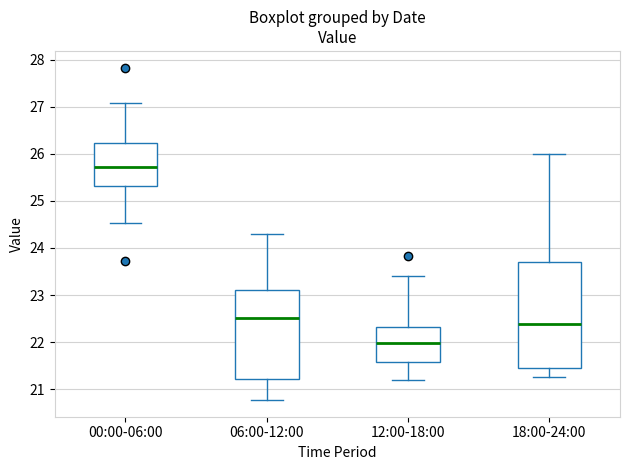

Reading left to right, read every box against the y-axis: the position of its median line, the range the box covers, and the ends of its whiskers. The values are not printed on the chart, so give them approximately, as read against the axis.

00:00-06:00: median 25.7, box 25.3 to 26.2, whiskers 24.5 to 27.1
06:00-12:00: median 22.5, box 21.2 to 23.1, whiskers 20.8 to 24.3
12:00-18:00: median 22.0, box 21.6 to 22.3, whiskers 21.2 to 23.4
18:00-24:00: median 22.4, box 21.5 to 23.7, whiskers 21.3 to 26.0